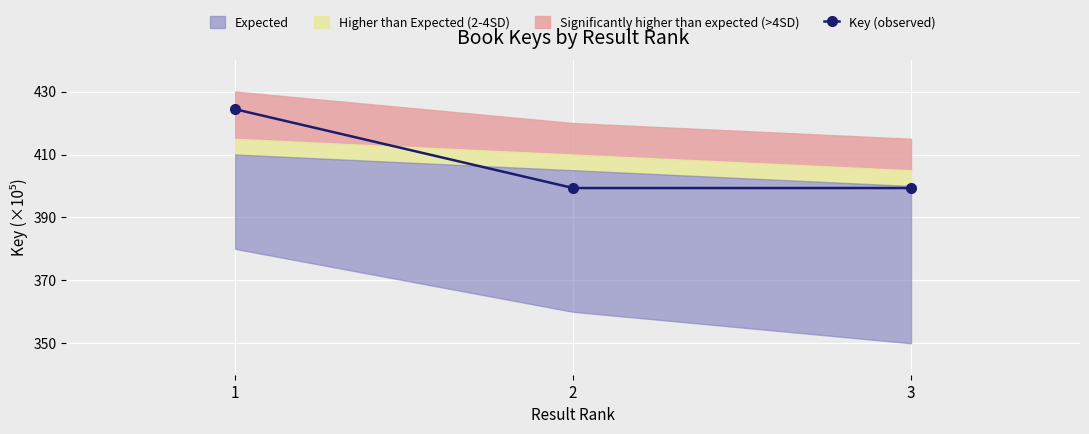

Approximately how many times larger is the value at 2 compared to 3?

1.0